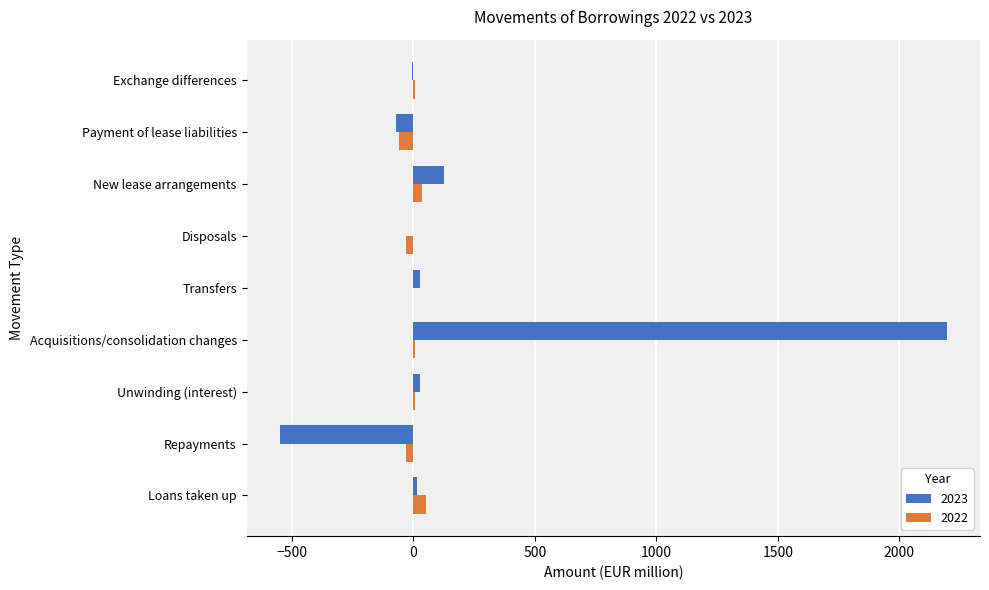

Which series has the widest spread of values?

2023